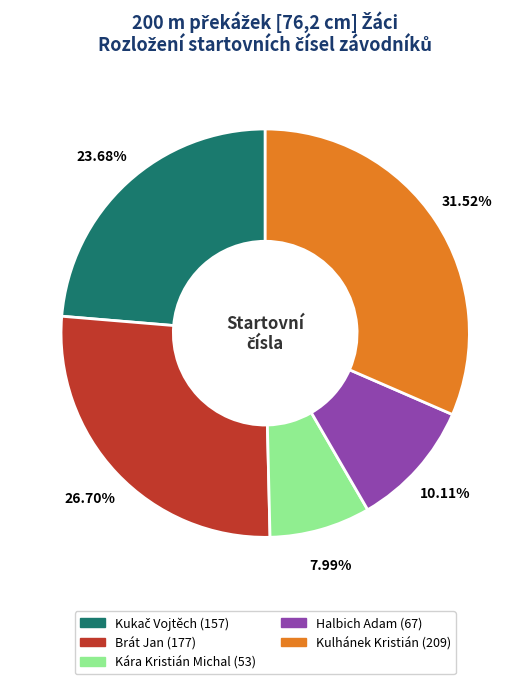

What percentage is the Brát Jan slice, to the nearest percent?

27%